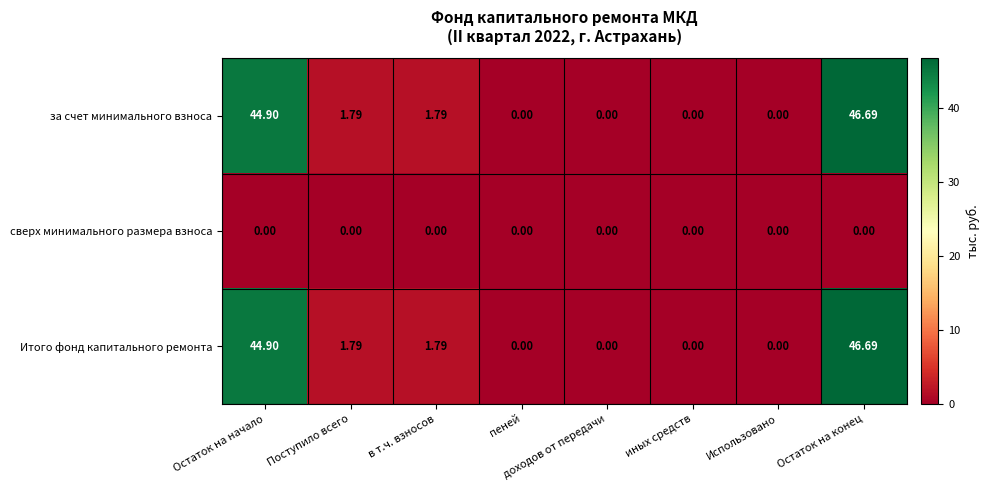

At which label does Итого фонд капитального ремонта first exceed 1?

Остаток на начало